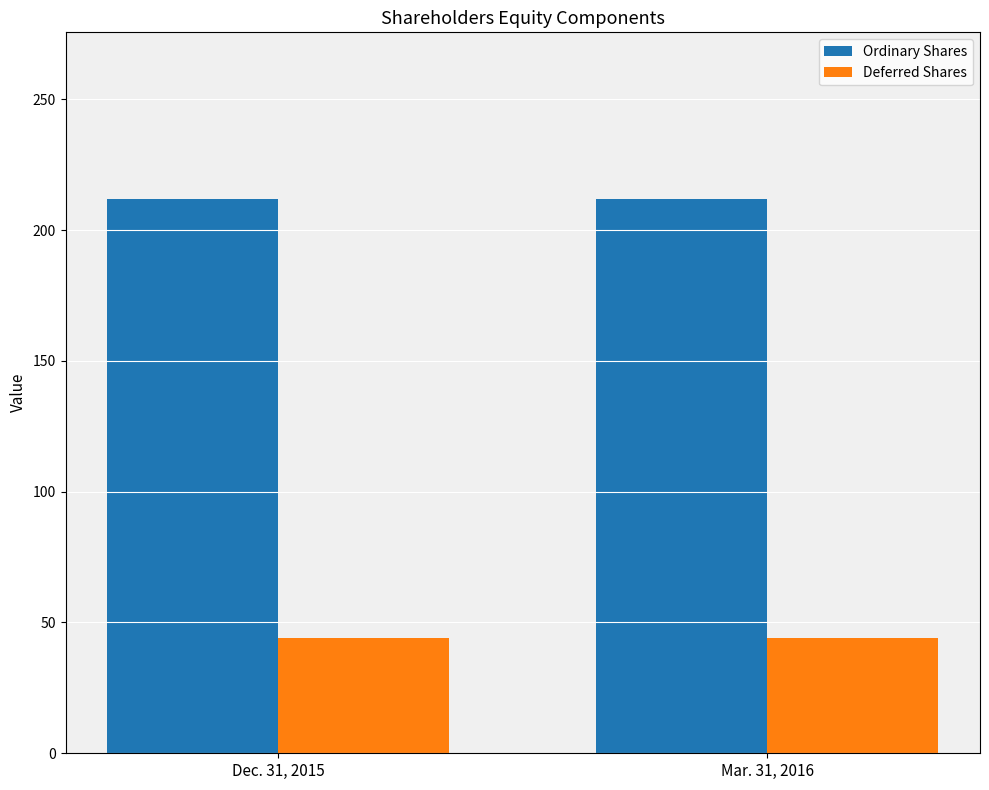

What is the lowest value of the Deferred Shares series?

44